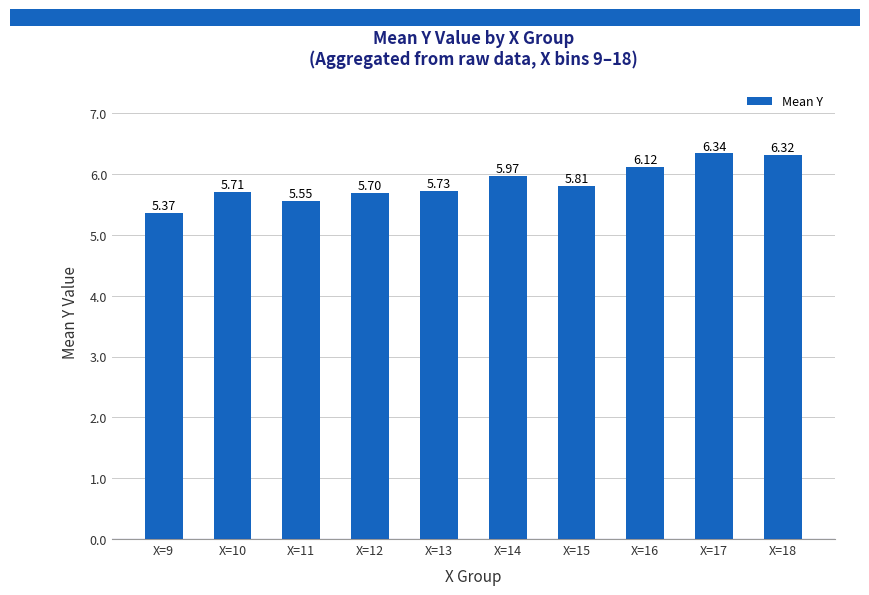

Between X=18 and X=14, which is larger?

X=18